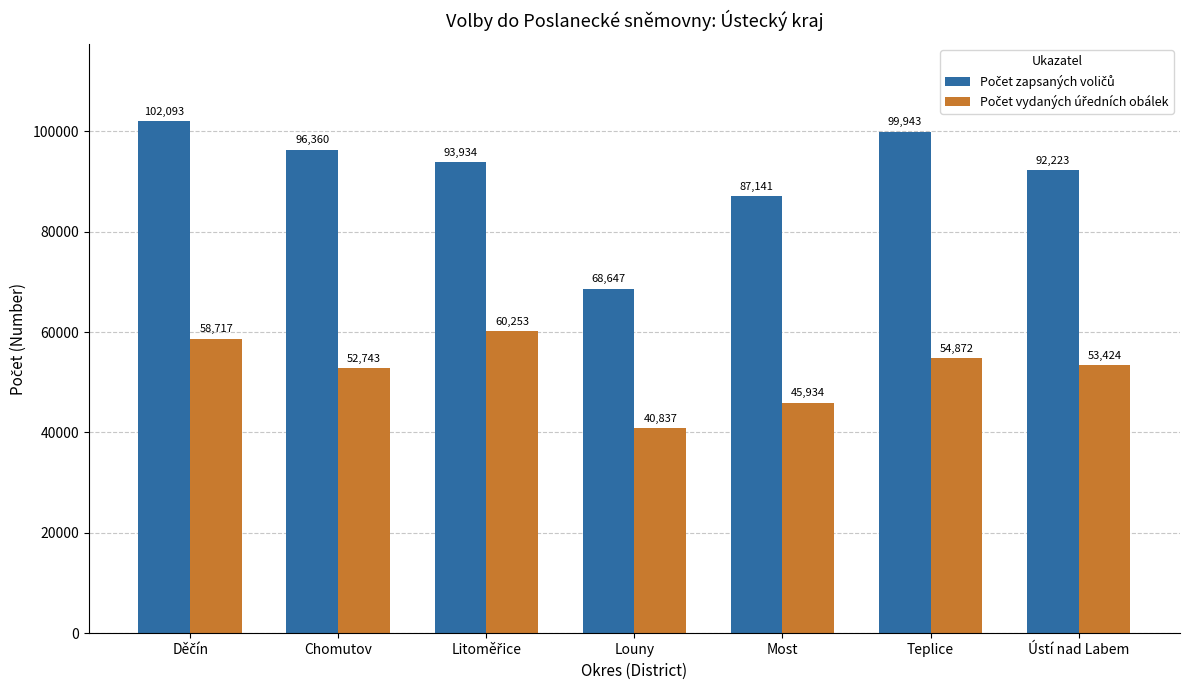

What is the spread (max minus min) of values at Most?

41207